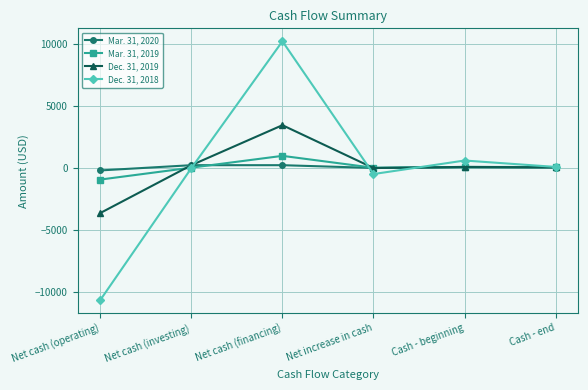

What is the total value across all series at Net cash (investing)?

364